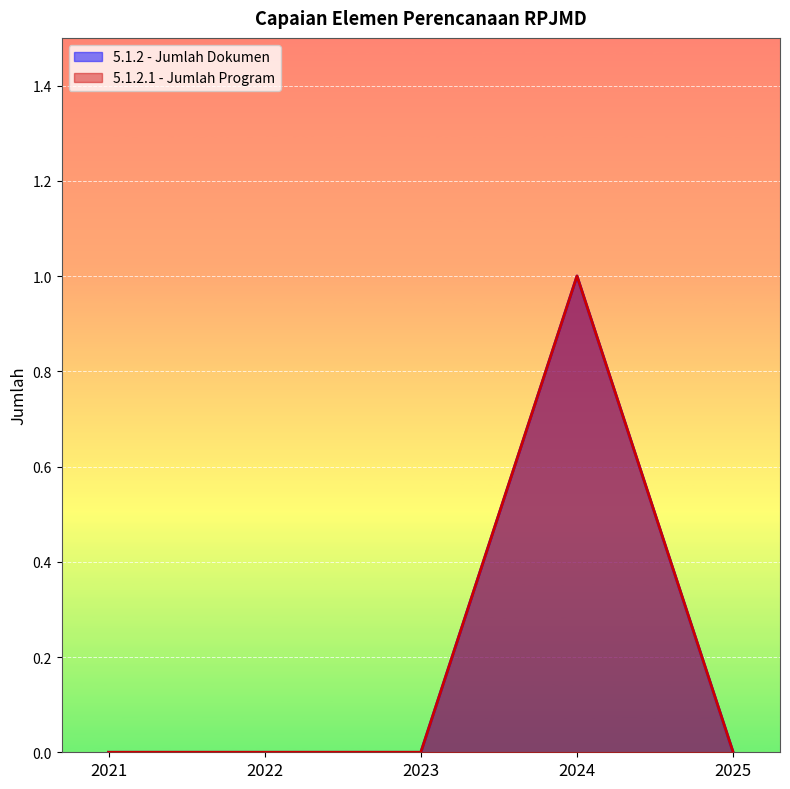

What is the value of the 5.1.2 - Jumlah Dokumen point at the 4th from the left?

1